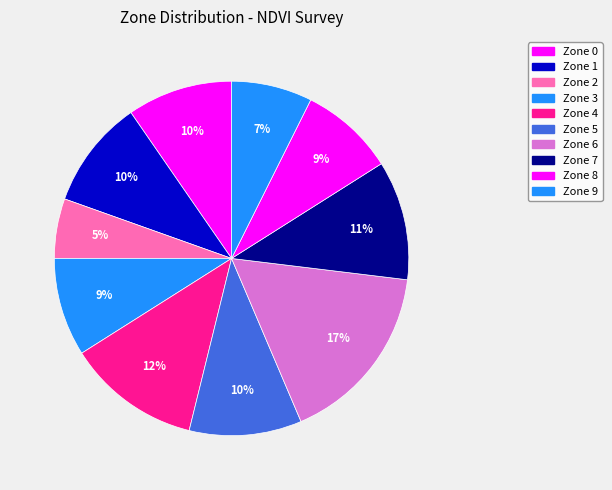

How many slices are in this pie chart?

10